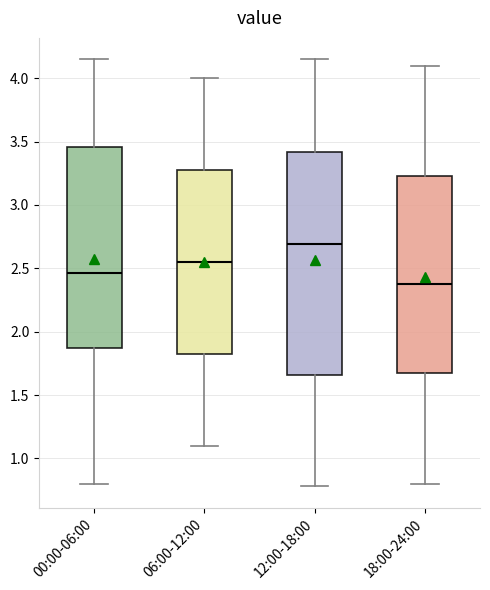

Reading left to right, read every box against the y-axis: the position of its median line, the range the box covers, and the ends of its whiskers. The values are not printed on the chart, so give them approximately, as read against the axis.

00:00-06:00: median 2.45, box 1.90 to 3.45, whiskers 0.80 to 4.15
06:00-12:00: median 2.55, box 1.85 to 3.30, whiskers 1.10 to 4.00
12:00-18:00: median 2.70, box 1.65 to 3.40, whiskers 0.80 to 4.15
18:00-24:00: median 2.40, box 1.70 to 3.25, whiskers 0.80 to 4.10